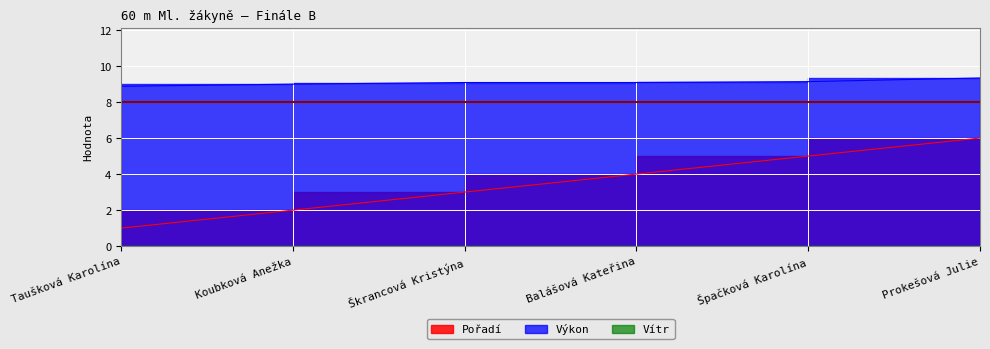

Is the value of Výkon at Taušková Karolína greater than the value of Pořadí at Taušková Karolína?

Yes